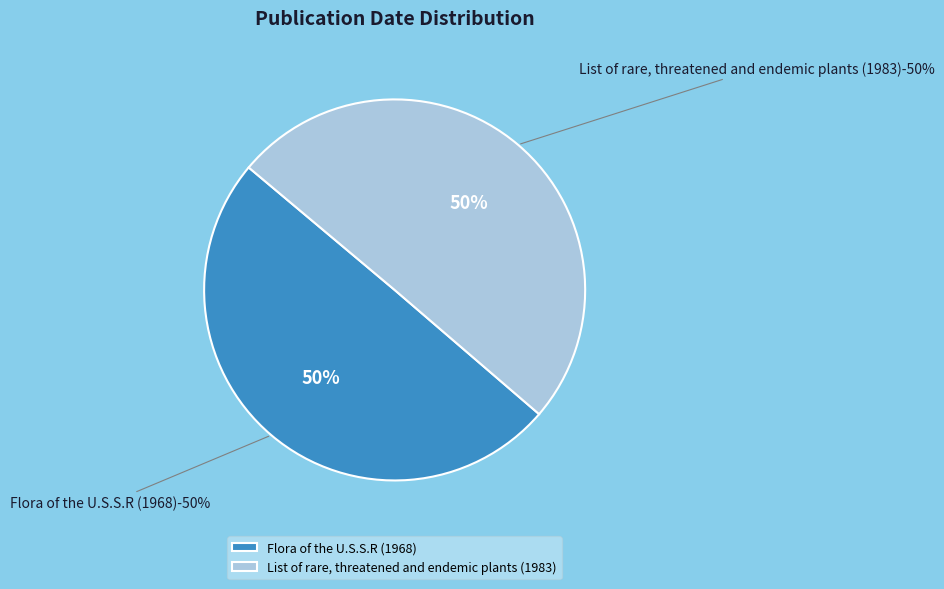

Which category has the smallest portion of the pie?

Flora of the U.S.S.R (1968)